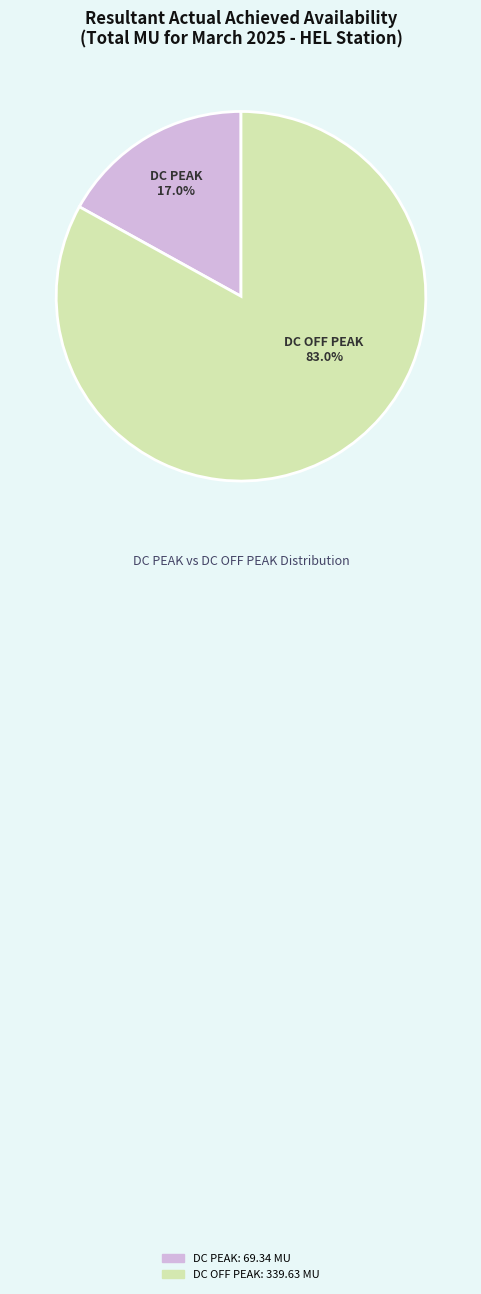

What is the total percentage of DC PEAK and DC OFF PEAK?

100.0%